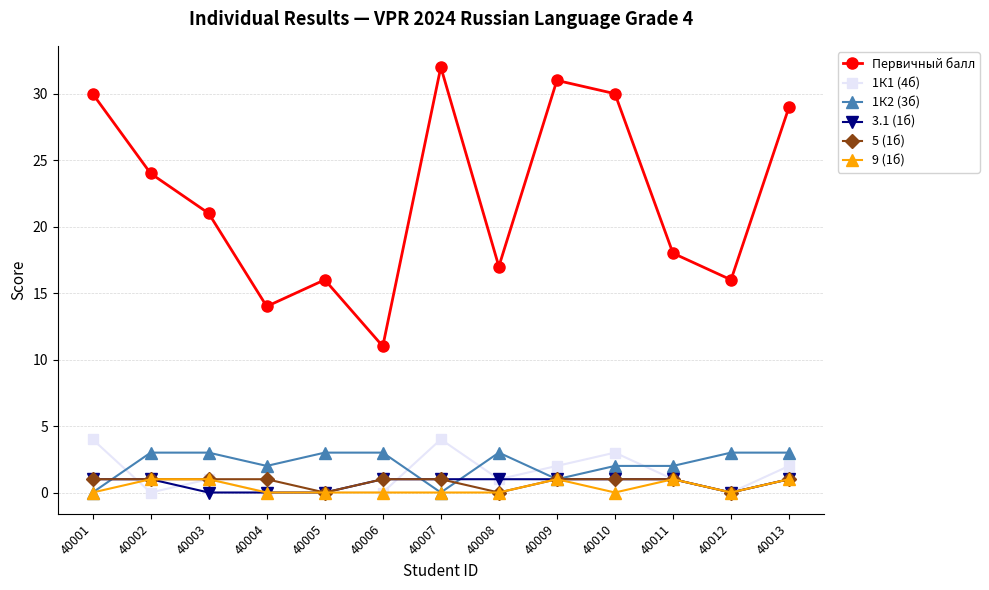

Reading left to right, transcribe all the data shown in this chart.

Первичный балл: 30	24	21	14	16	11	32	17	31	30	18	16	29
1К1 (4б): 4	0	1	0	0	0	4	1	2	3	1	0	2
1К2 (3б): 0	3	3	2	3	3	0	3	1	2	2	3	3
3.1 (1б): 1	1	0	0	0	1	1	1	1	1	1	0	1
5 (1б): 1	1	1	1	0	1	1	0	1	1	1	0	1
9 (1б): 0	1	1	0	0	0	0	0	1	0	1	0	1